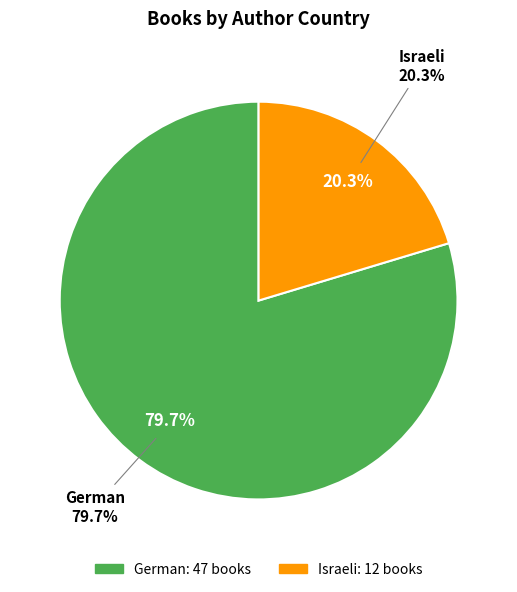

What percentage is the German slice, to the nearest percent?

80%